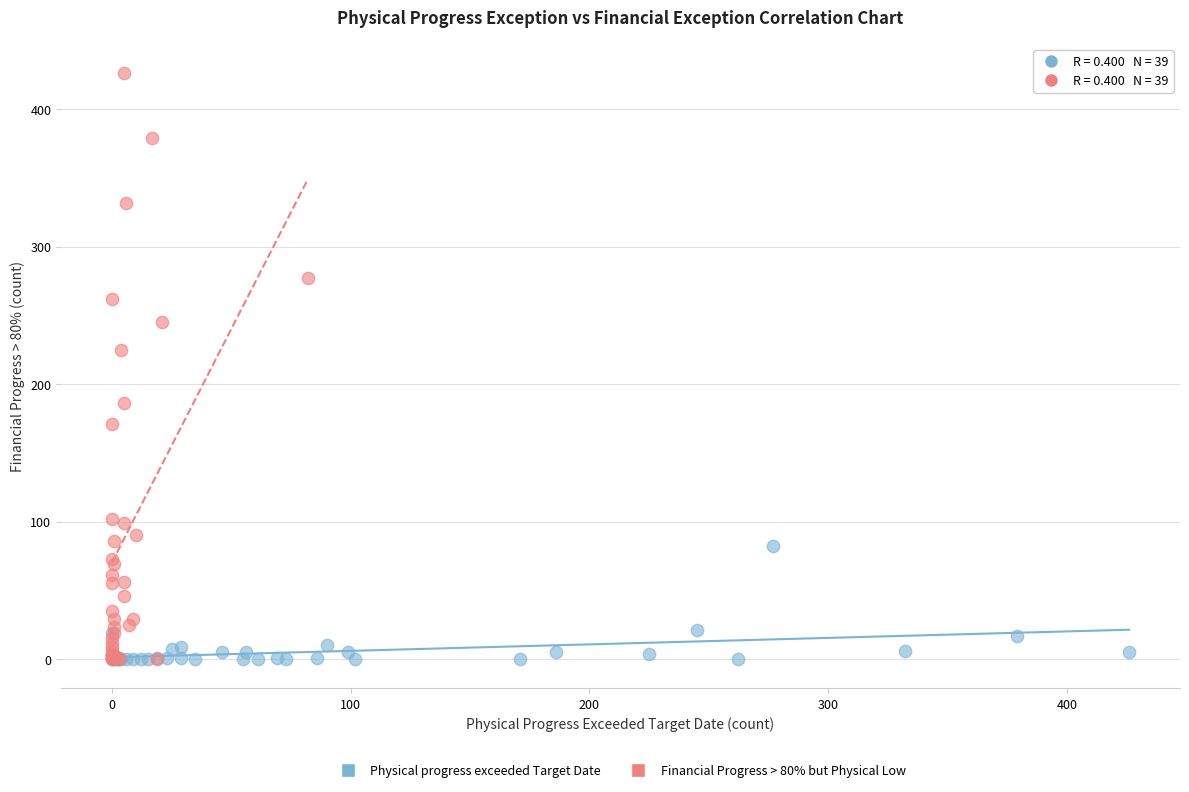

What are all the series names shown in the legend?

Physical progress exceeded Target Date, Financial Progress > 80% but Physical Low